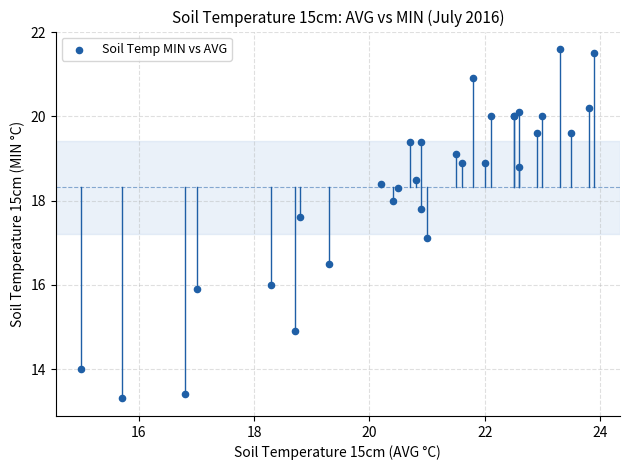

What Y value in the scatter plot is closest to 17?

17.1